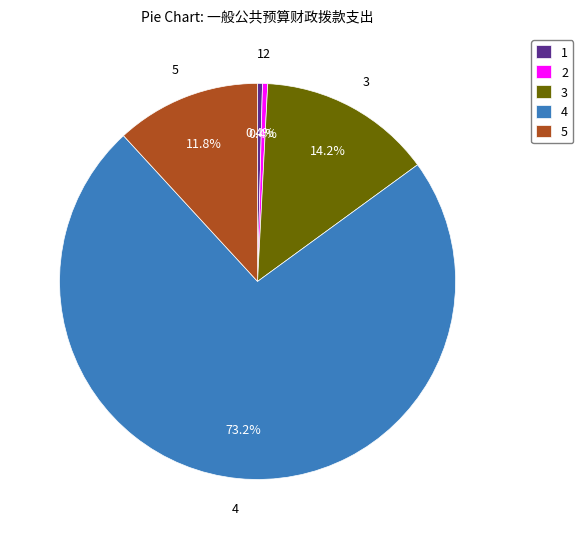

How many segments does this pie chart have?

5